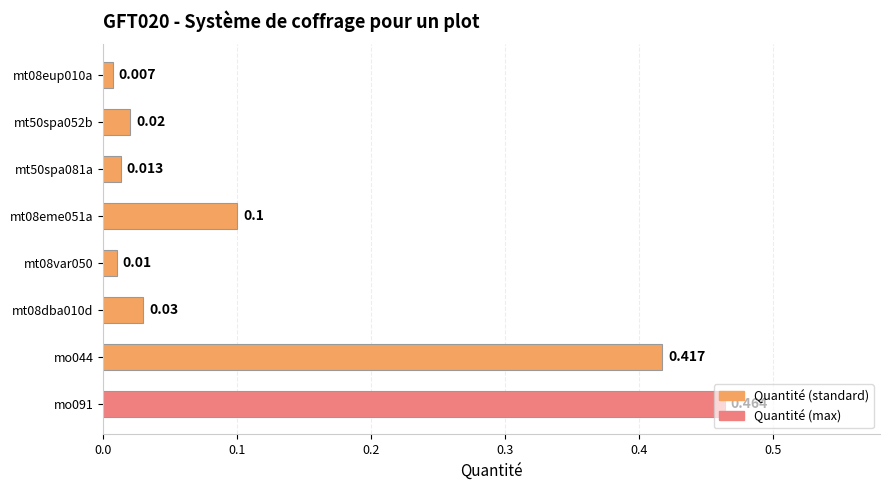

How many categories are shown in the chart?

8